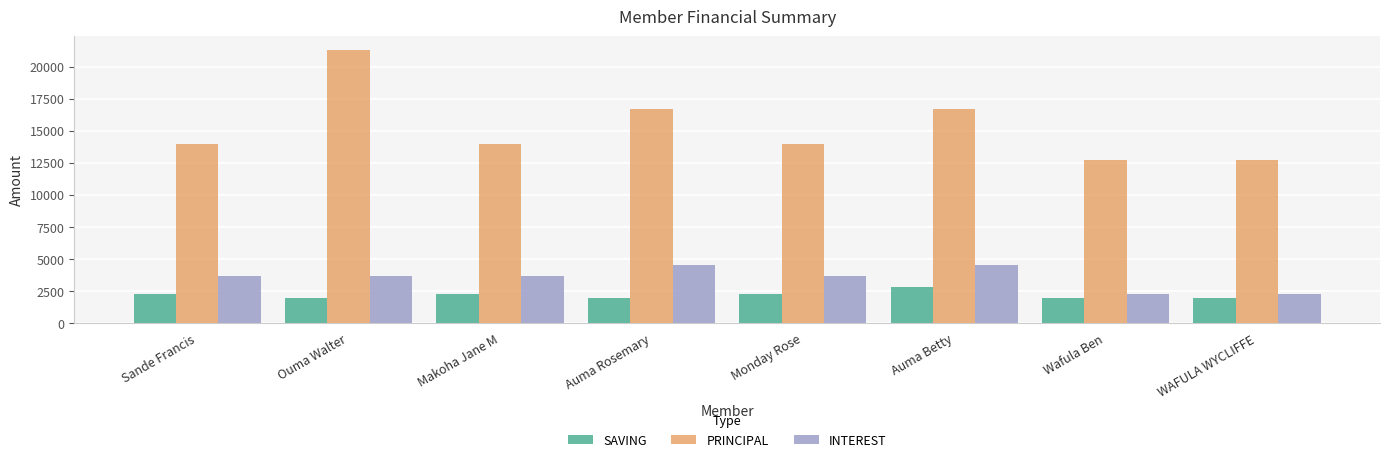

What is the sum of the SAVING values at Auma Rosemary and Wafula Ben?

4000